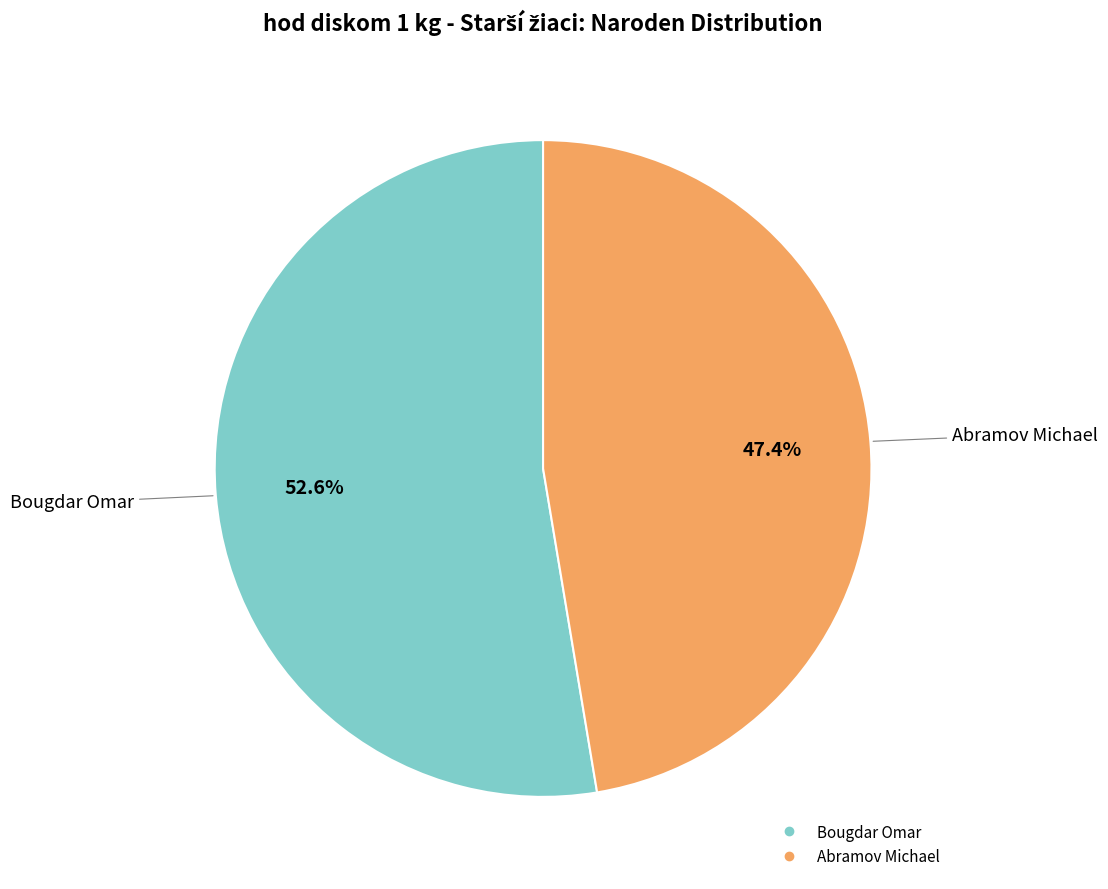

Which slice is the largest?

Bougdar Omar